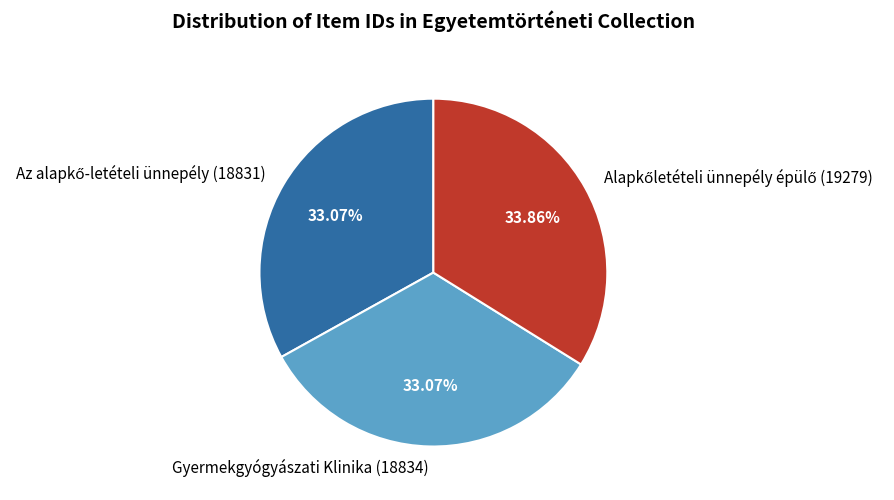

To the nearest percent, what is the difference between the largest and smallest slice percentages?

1%